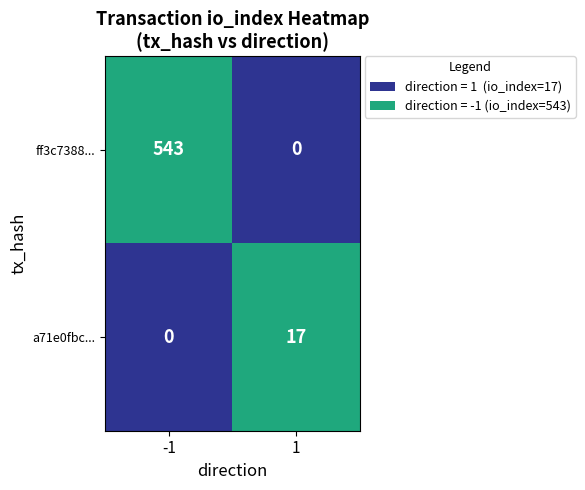

At which category is the sum across all series the highest?

-1